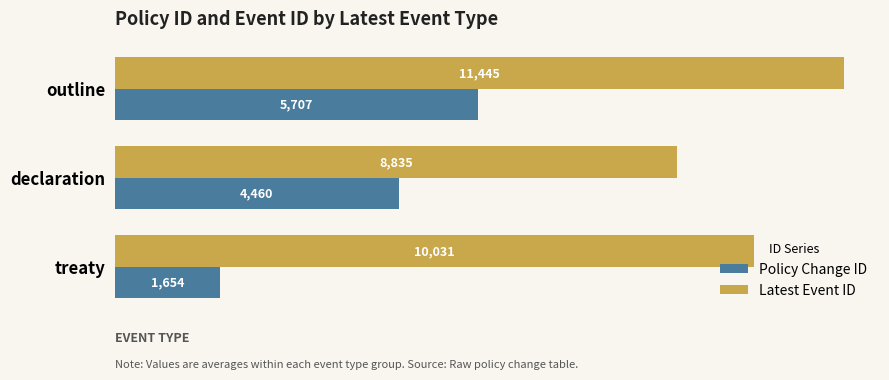

What is the spread (max minus min) of values at outline?

5738